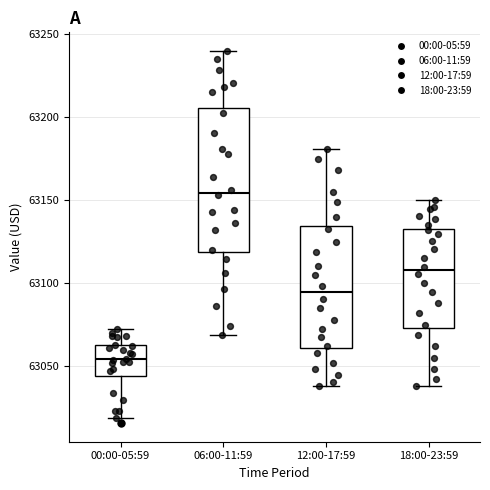

Reading left to right, transcribe this box plot: for each box, give where its median line is, the range the box spans, and where its two whiskers end, as read against the y-axis. The values are not printed on the chart, so give them approximately, as read against the axis.

00:00-05:59: median 63055, box 63045 to 63065, whiskers 63020 to 63075
06:00-11:59: median 63155, box 63120 to 63205, whiskers 63070 to 63240
12:00-17:59: median 63095, box 63060 to 63135, whiskers 63040 to 63180
18:00-23:59: median 63110, box 63075 to 63135, whiskers 63040 to 63150